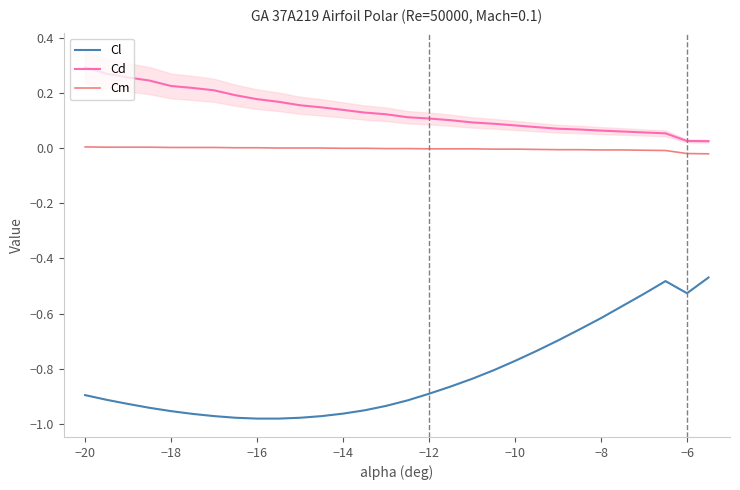

True or false: Cd has more than 1 points higher than both neighbors.

False